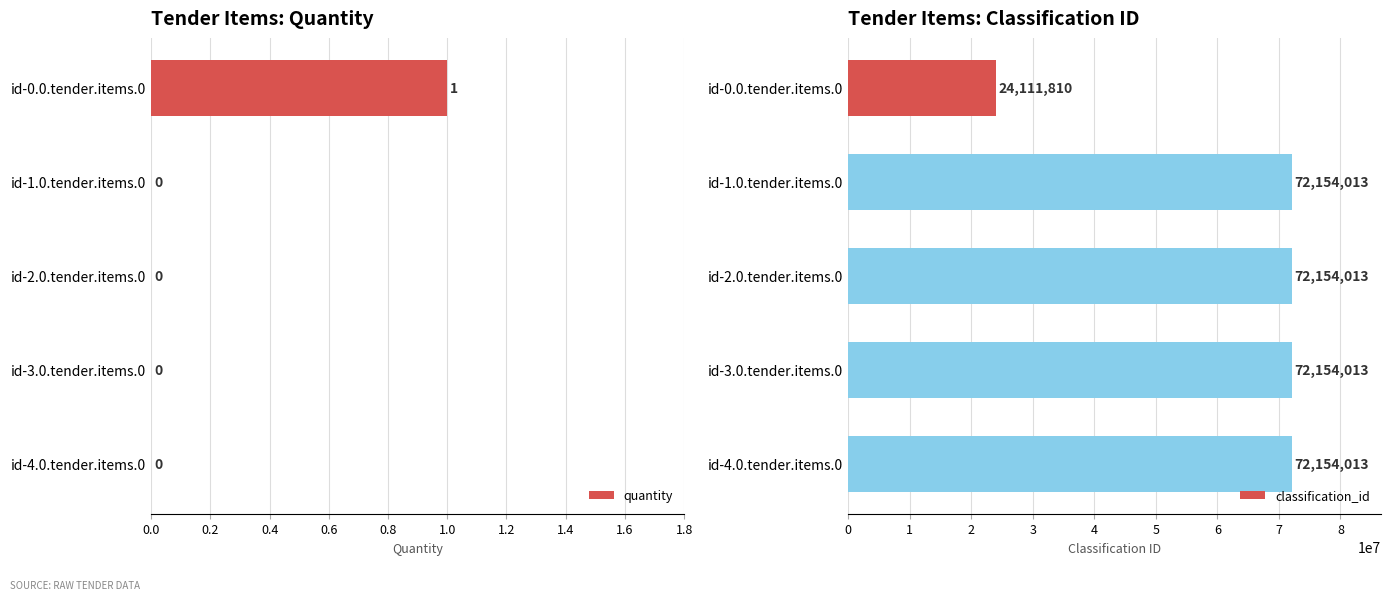

The value of quantity at id-0.0.tender.items.0 is 1. True or false?

True